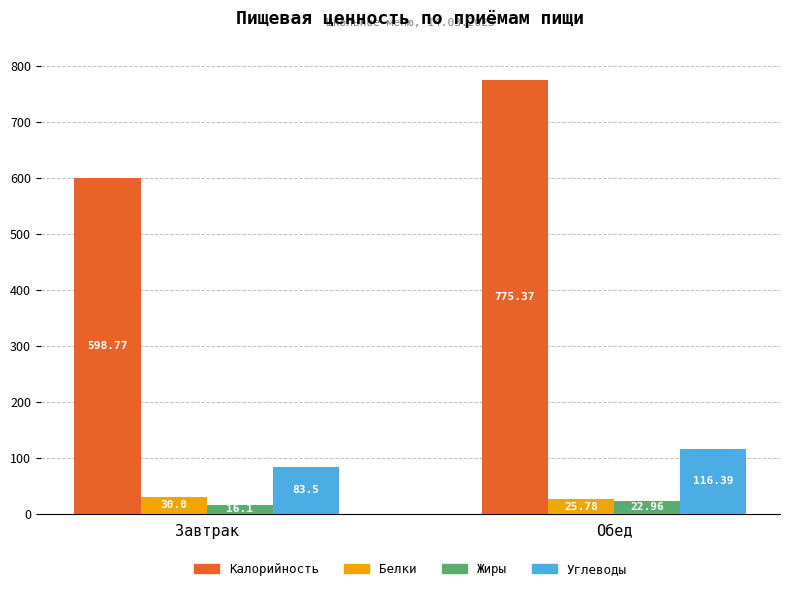

Reading left to right, transcribe all the data shown in this chart.

Калорийность: Завтрак=598.8	Обед=775.4
Белки: Завтрак=30.0	Обед=25.8
Жиры: Завтрак=16.1	Обед=23.0
Углеводы: Завтрак=83.5	Обед=116.4